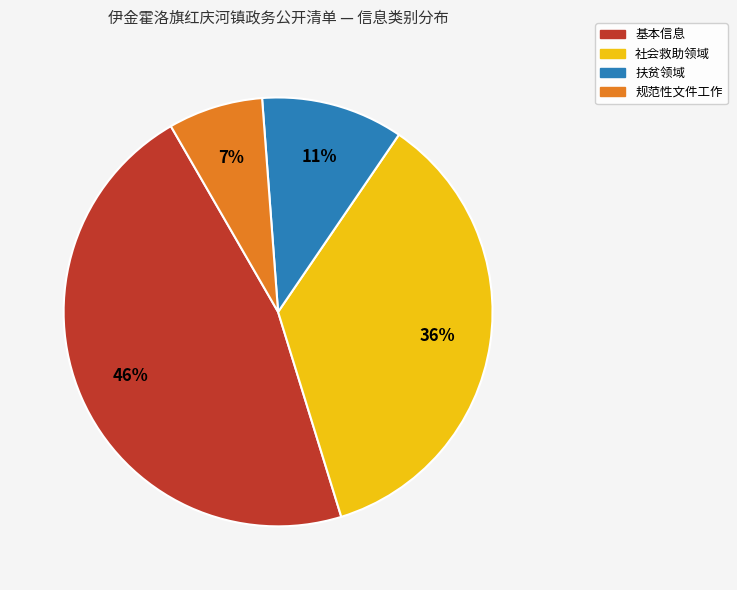

Which slice is the smallest?

规范性文件工作